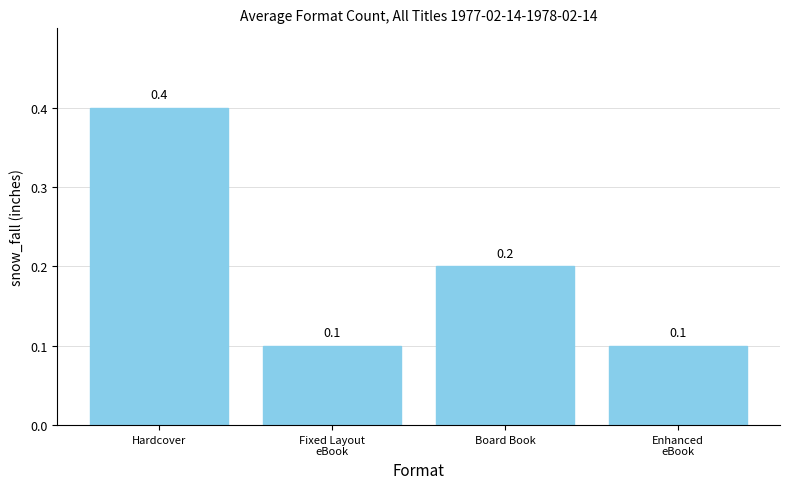

Between Enhanced
eBook and Board Book, which is larger?

Board Book